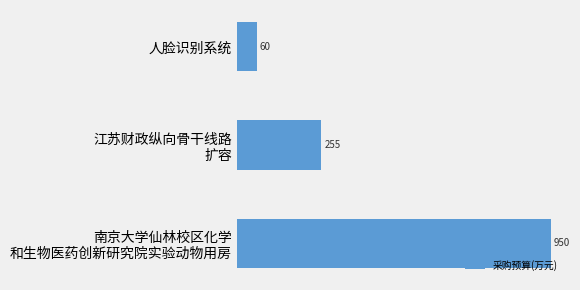

The value at 人脸识别系统 is 60. True or false?

True